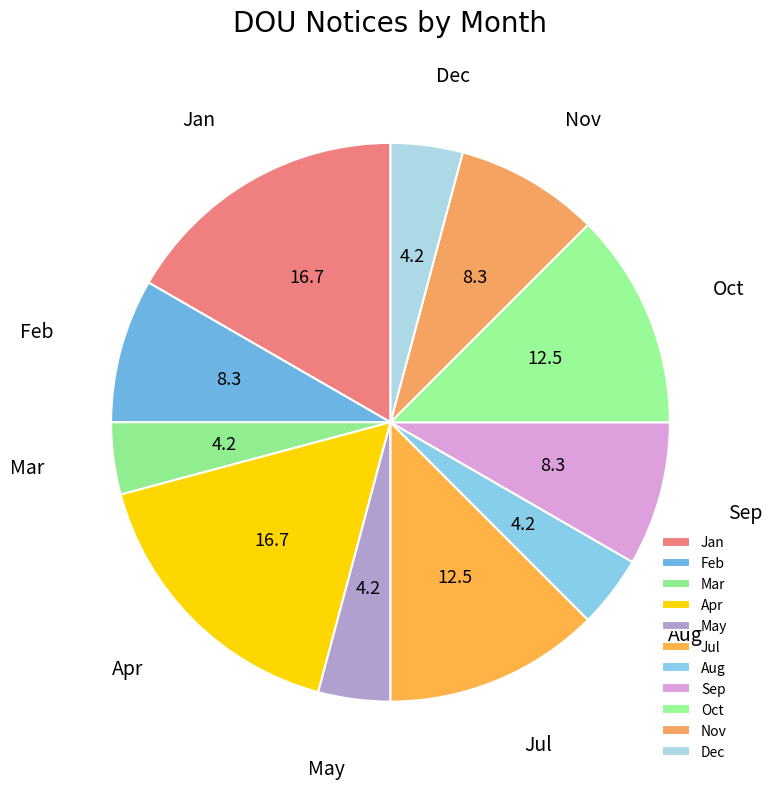

How many slices are in this pie chart?

11